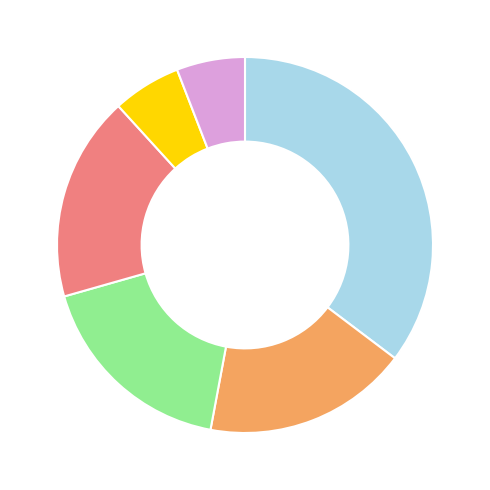

Is there a majority slice in this chart?

No